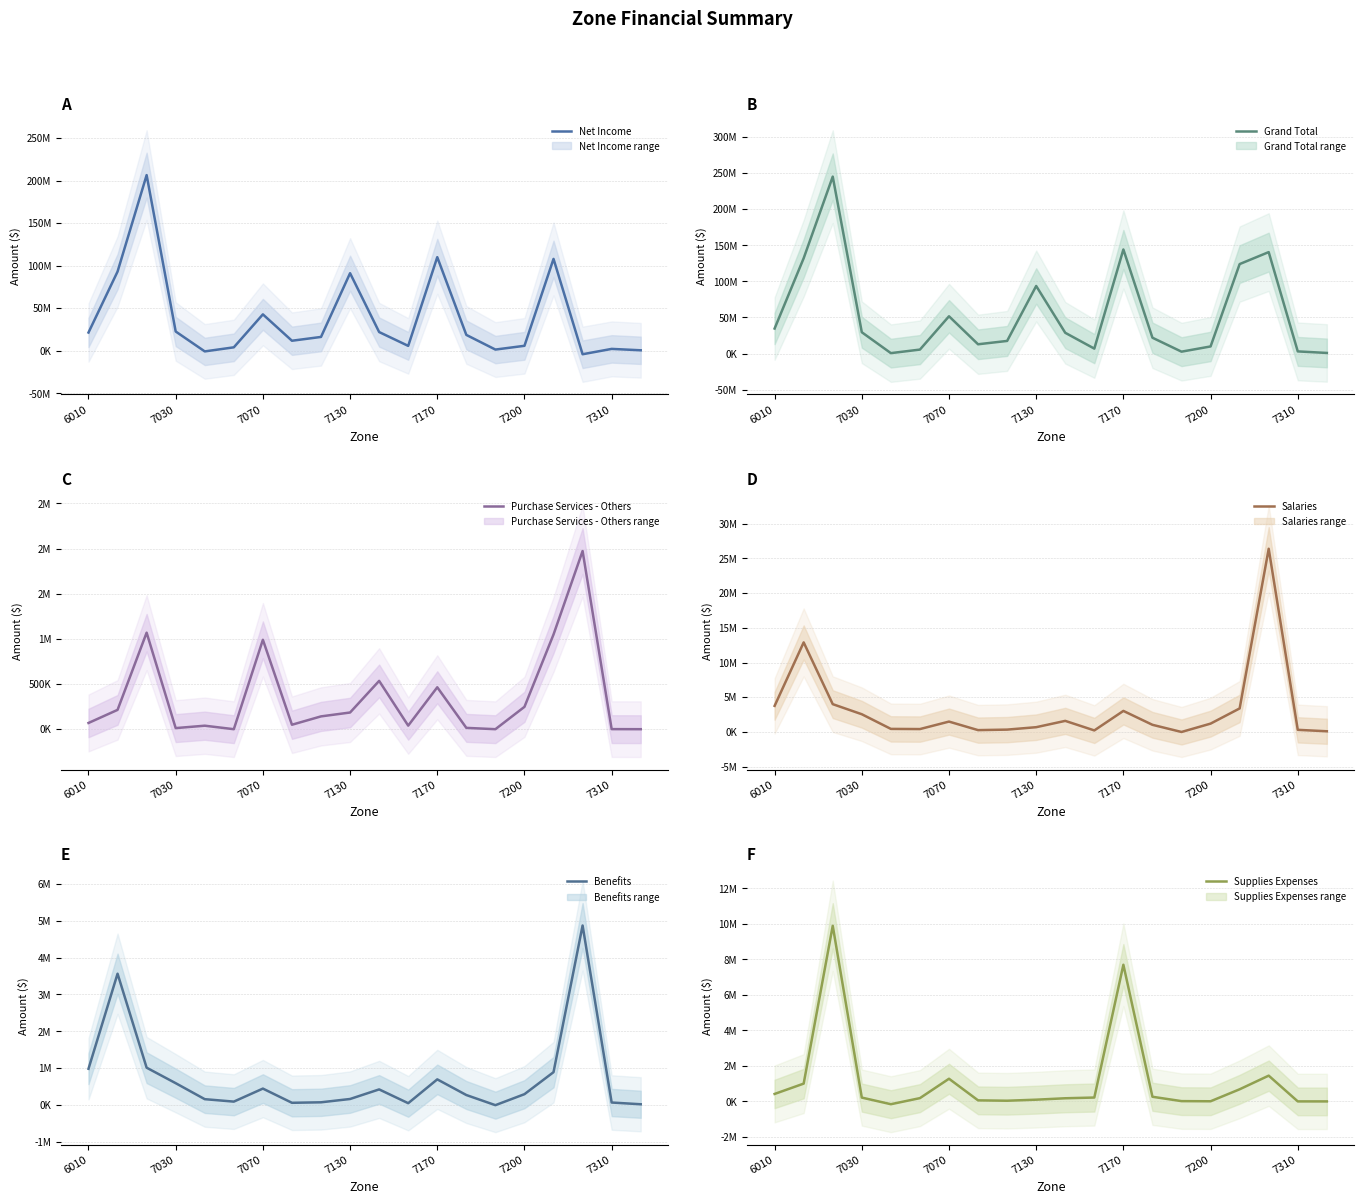

Between 7310 and 6010, which is larger?

6010